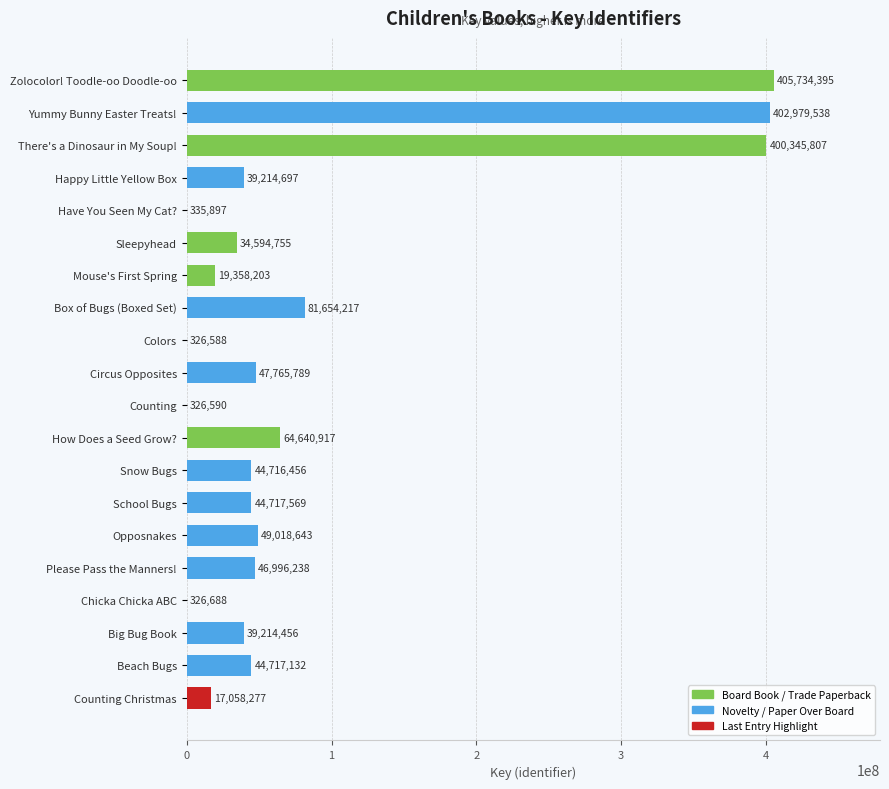

What is the average value?

89202143